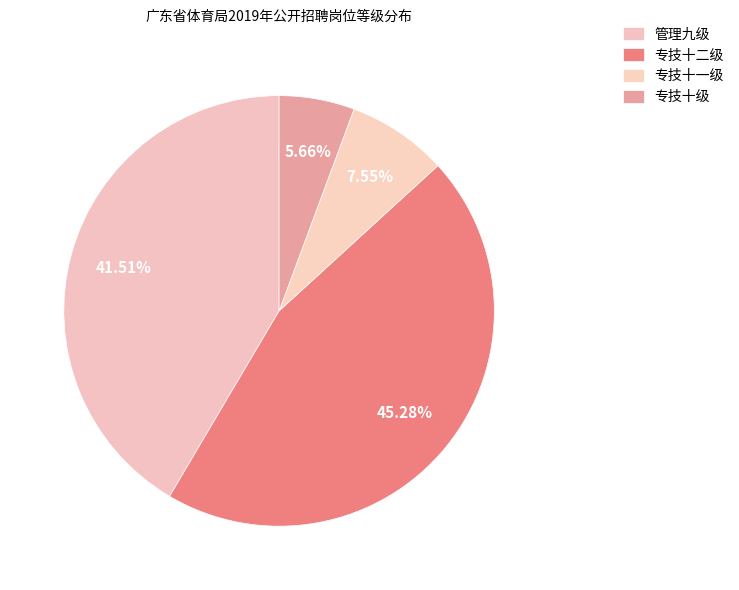

What is the total percentage of 专技十一级 and 专技十级?

13.2%